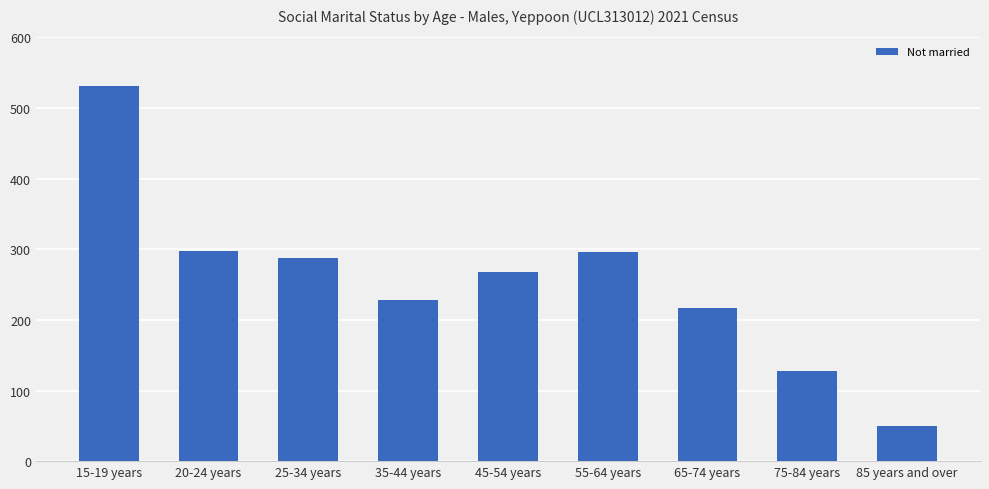

Between 20-24 years and 45-54 years, which is larger?

20-24 years